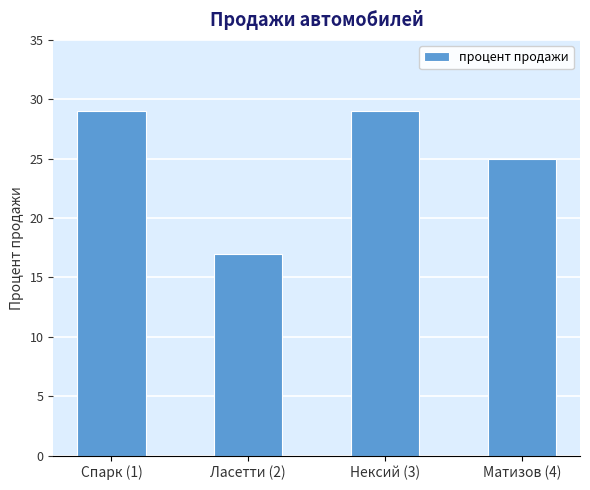

The value at Матизов (4) is 25. True or false?

True